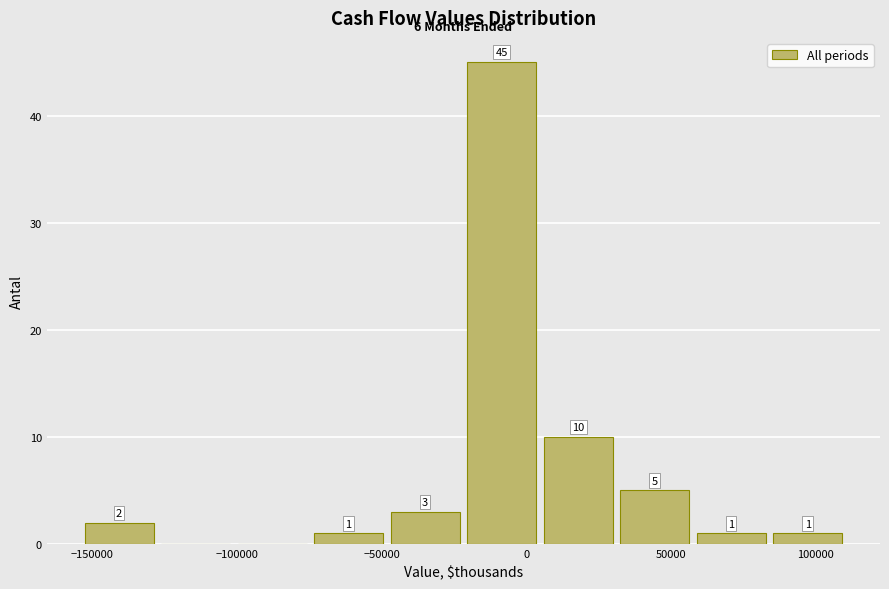

Over which range of the x-axis is the bar tallest?

-20000 to 5000